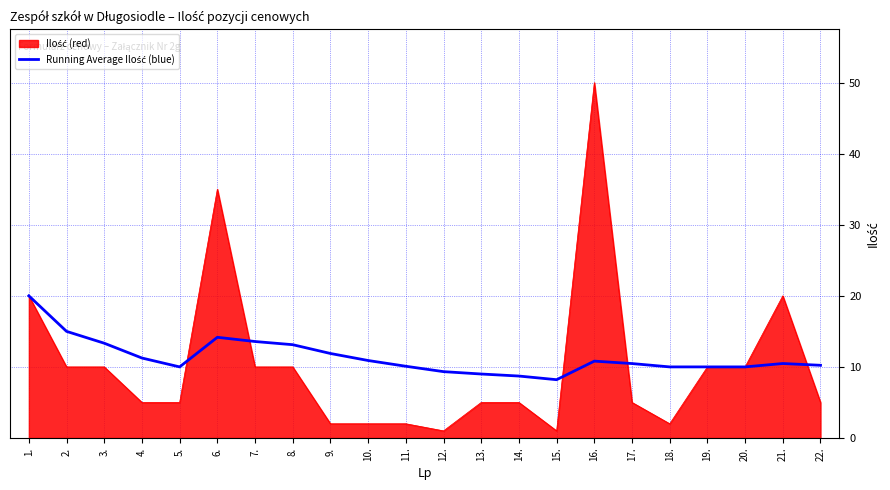

What is the spread (max minus min) of values at 22.?

5.2